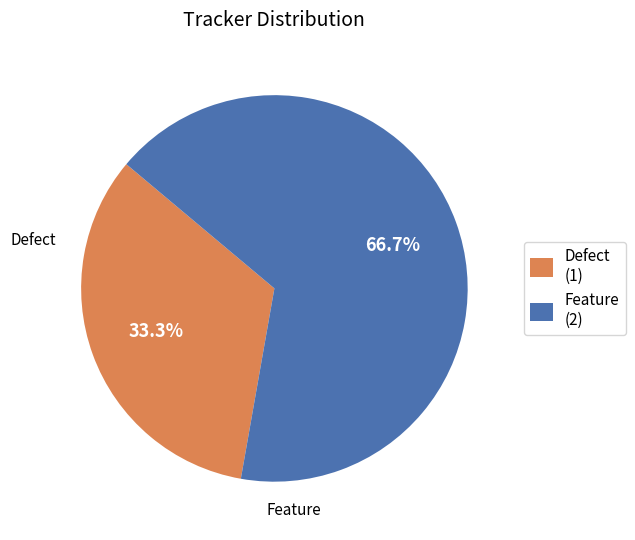

To the nearest percent, what percentage of the pie is Feature?

67%